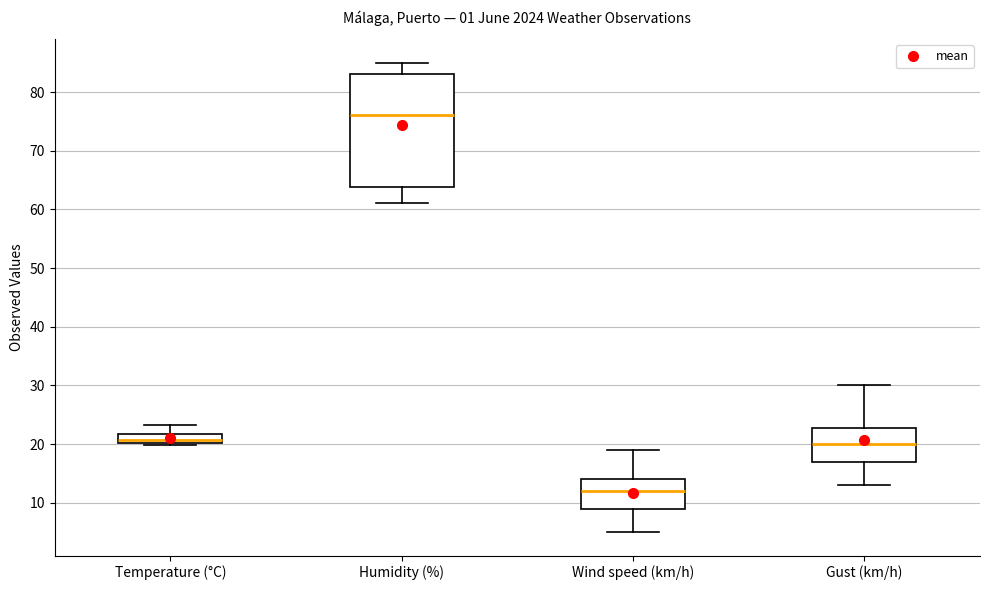

Which box has the lowest median line?

Wind speed (km/h)